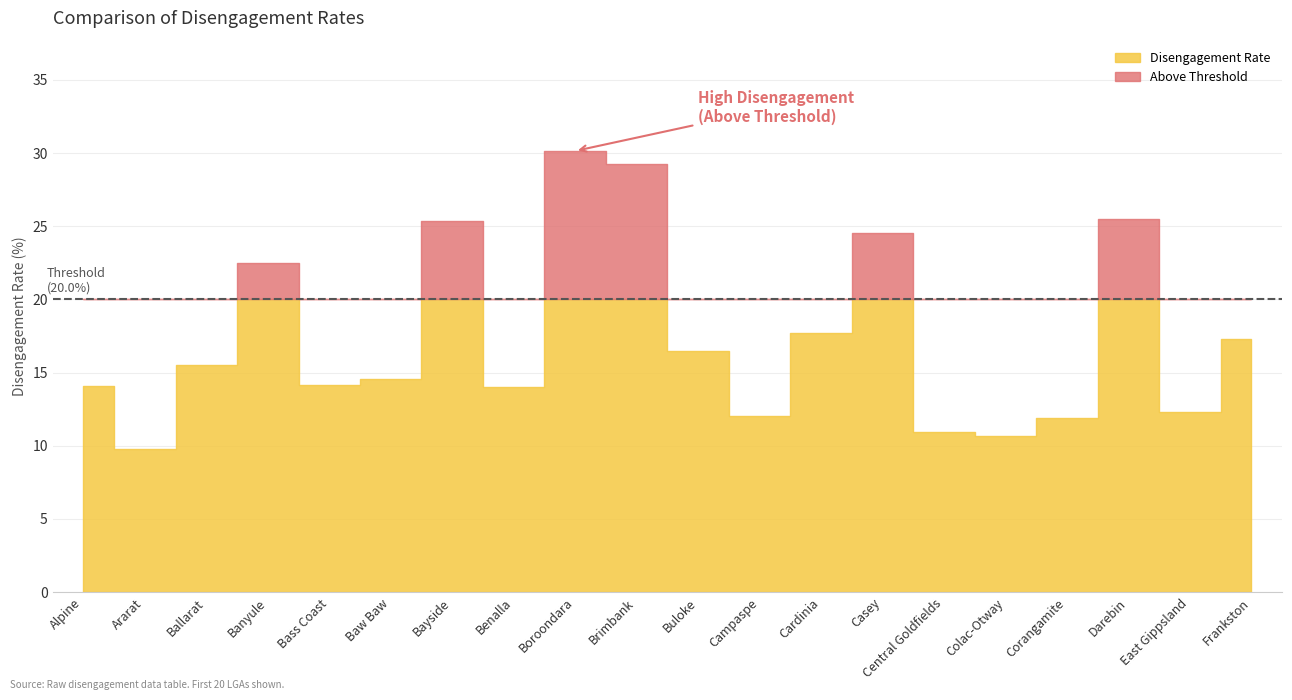

True or false: Disengagement Rate and Above Threshold intersect in this chart.

False